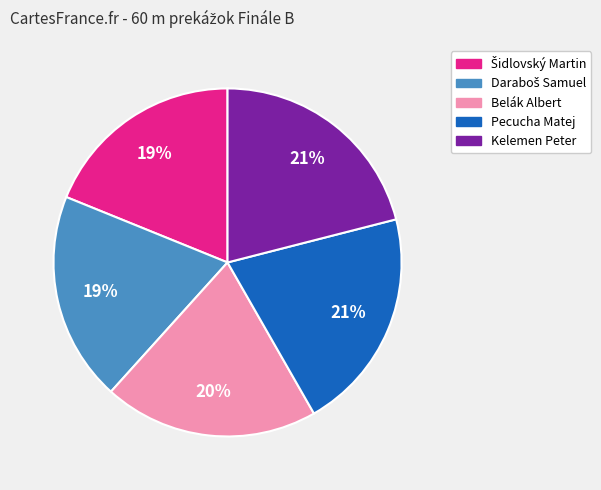

Does Pecucha Matej represent more than half of the total?

No